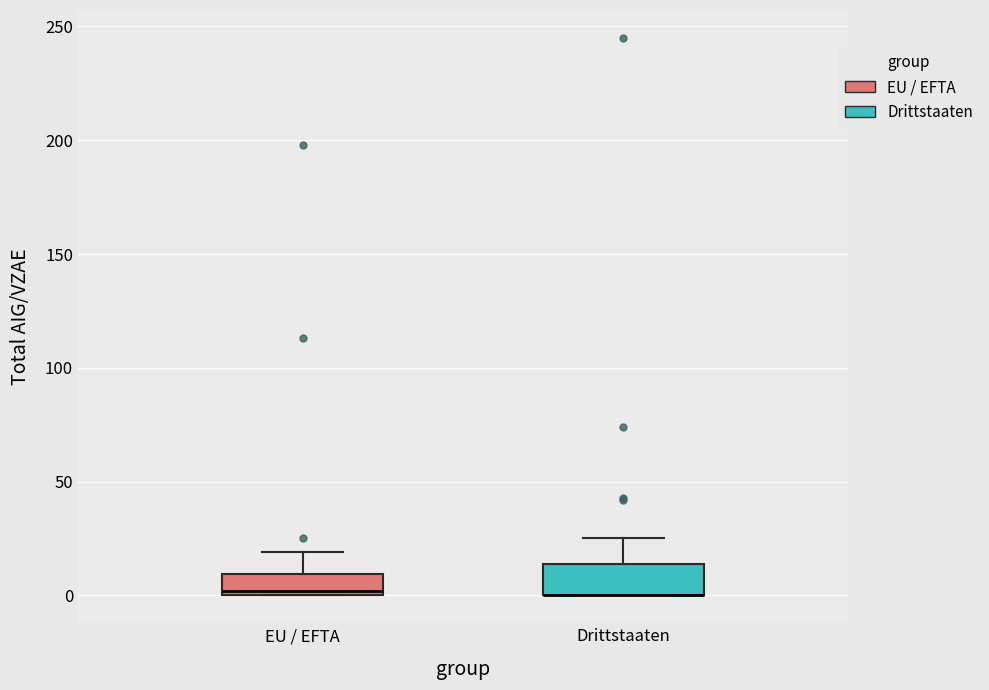

Where does the upper whisker of the box for EU / EFTA end on the y-axis? The values are not printed on the chart, so give them approximately, as read against the axis.

20